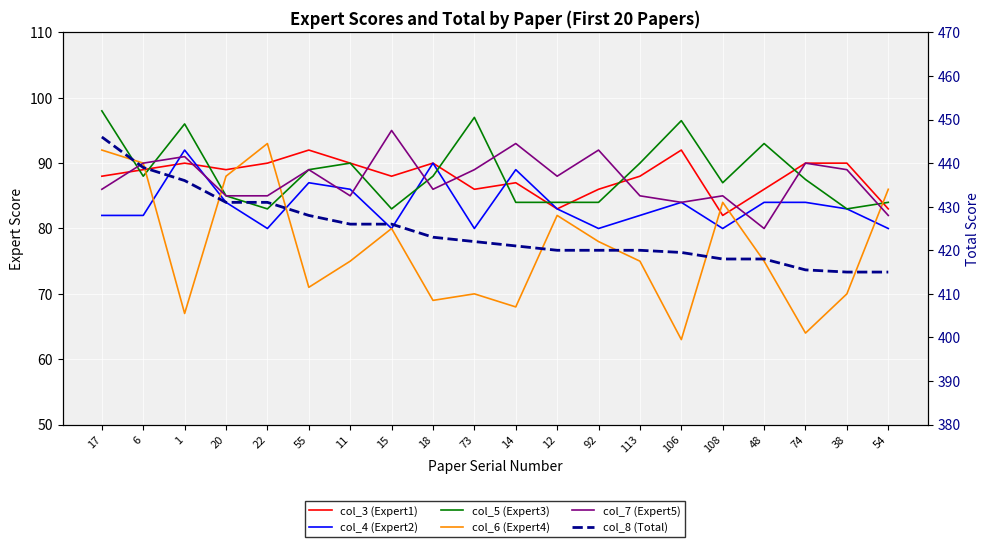

What is the average value of the col_4 (Expert2) series?

83.6